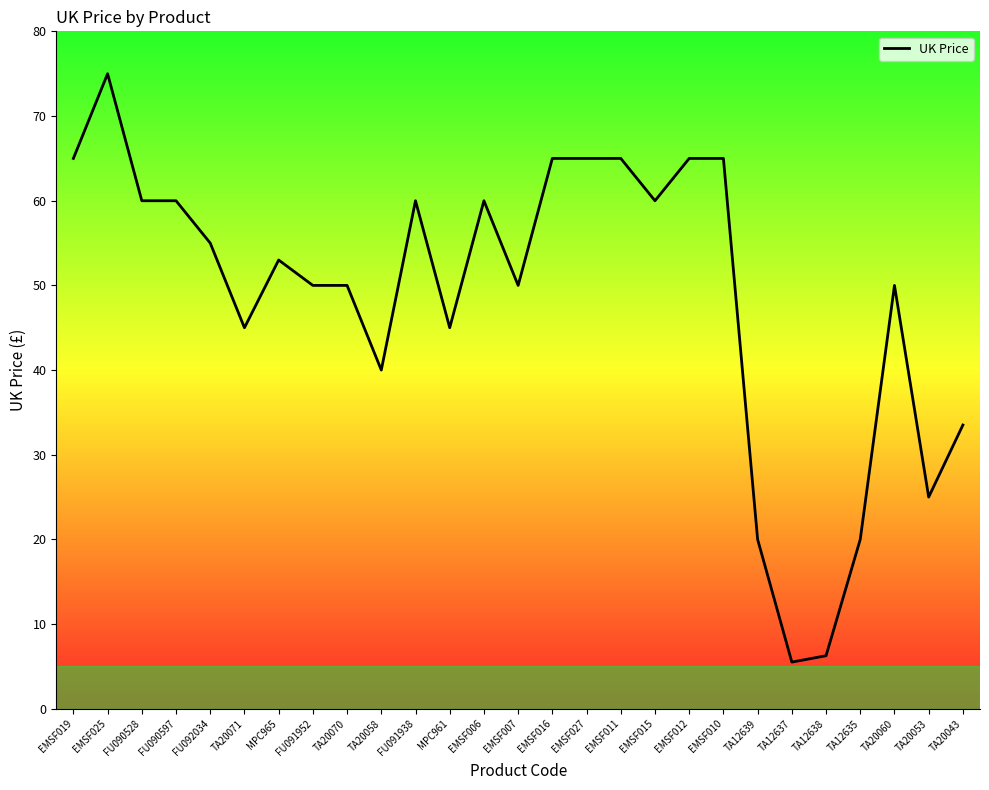

True or false: there are more than 0 points higher than both neighbors.

True